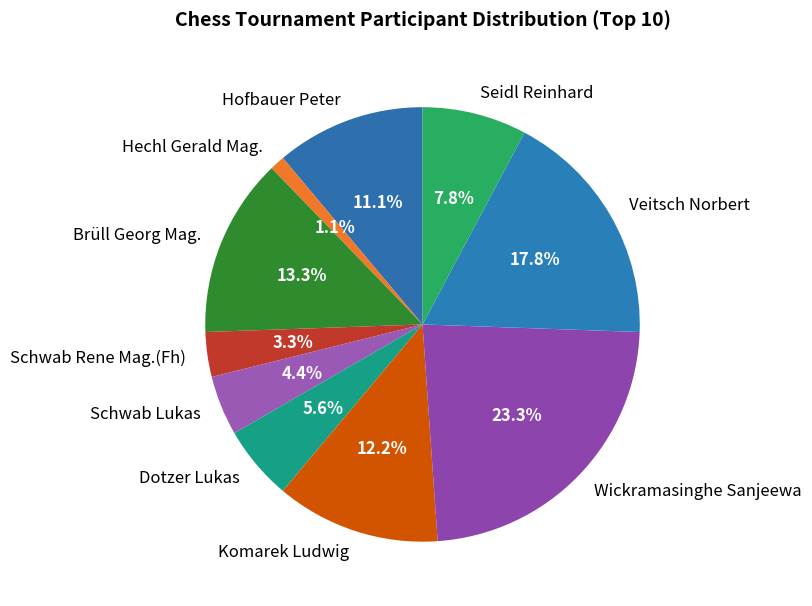

Is there a majority slice in this chart?

No